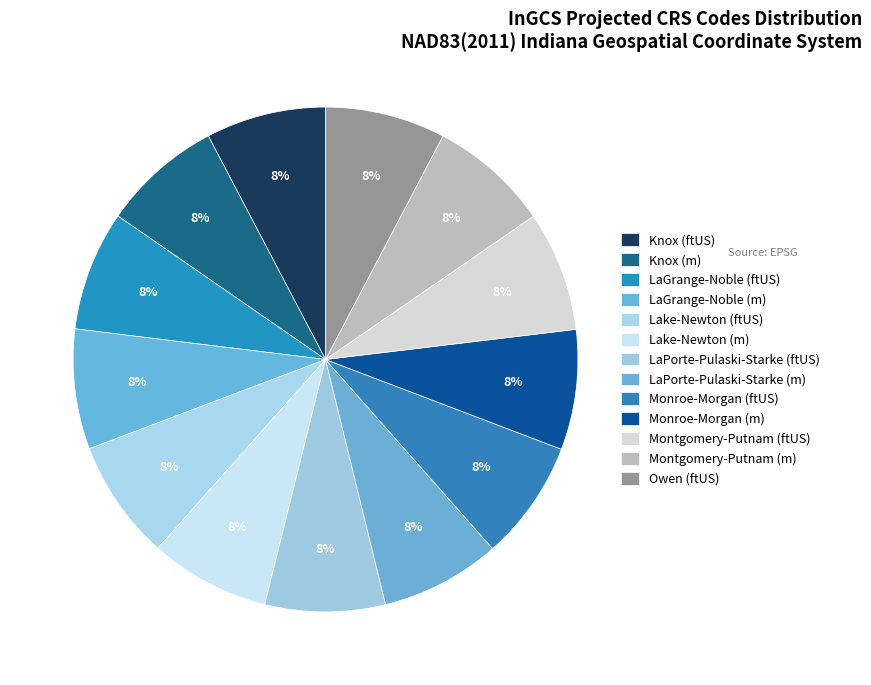

Which slice is the smallest?

Knox (m)